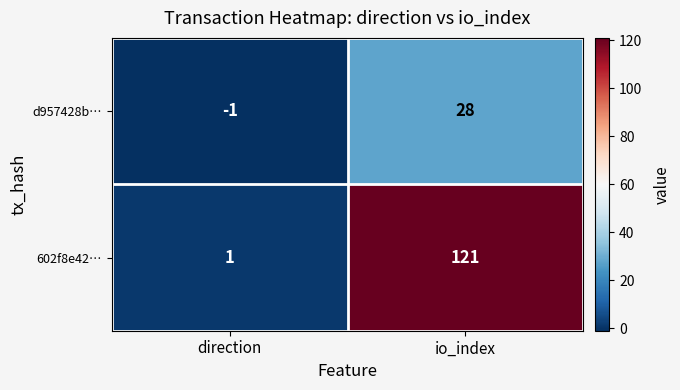

True or false: d957428b… has a value of 28 at io_index.

True